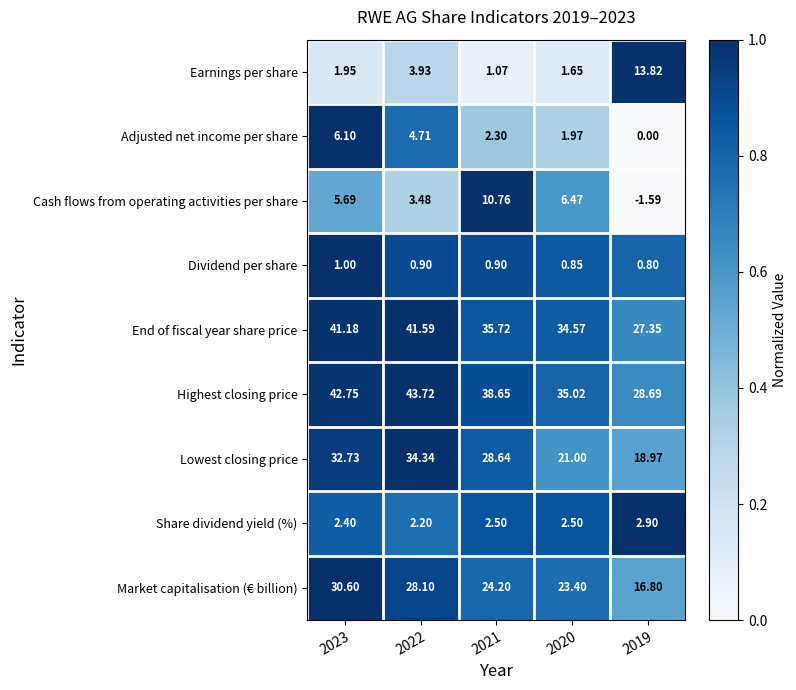

Between 2022 and 2021, which series saw the biggest shift?

Cash flows from operating activities per share